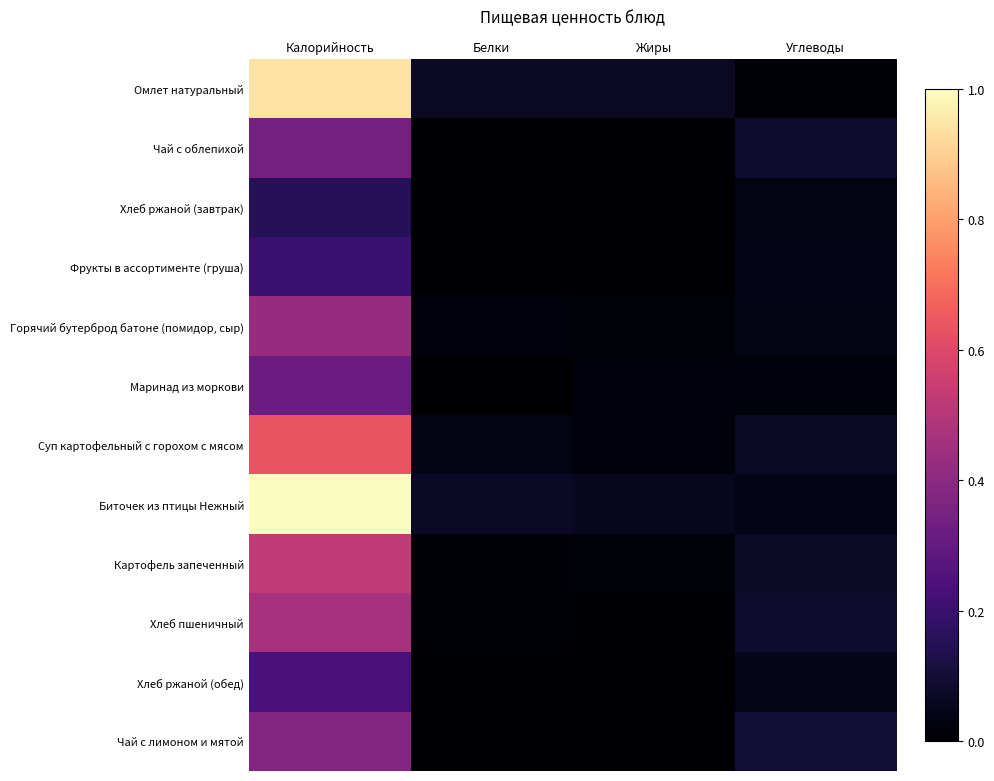

Reading right to left, extract all data points from this chart.

Омлет натуральный: Углеводы=0.0	Жиры=0.1	Белки=0.1	Калорийность=0.9
Чай с облепихой: Углеводы=0.1	Жиры=0.0	Белки=0.0	Калорийность=0.3
Хлеб ржаной (завтрак): Углеводы=0.0	Жиры=0.0	Белки=0.0	Калорийность=0.2
Фрукты в ассортименте (груша): Углеводы=0.0	Жиры=0.0	Белки=0.0	Калорийность=0.2
Горячий бутерброд батоне (помидор, сыр): Углеводы=0.0	Жиры=0.0	Белки=0.0	Калорийность=0.4
Маринад из моркови: Углеводы=0.0	Жиры=0.0	Белки=0.0	Калорийность=0.3
Суп картофельный с горохом с мясом: Углеводы=0.1	Жиры=0.0	Белки=0.0	Калорийность=0.6
Биточек из птицы Нежный: Углеводы=0.0	Жиры=0.1	Белки=0.1	Калорийность=1.0
Картофель запеченный: Углеводы=0.1	Жиры=0.0	Белки=0.0	Калорийность=0.5
Хлеб пшеничный: Углеводы=0.1	Жиры=0.0	Белки=0.0	Калорийность=0.5
Хлеб ржаной (обед): Углеводы=0.0	Жиры=0.0	Белки=0.0	Калорийность=0.2
Чай с лимоном и мятой: Углеводы=0.1	Жиры=0.0	Белки=0.0	Калорийность=0.4